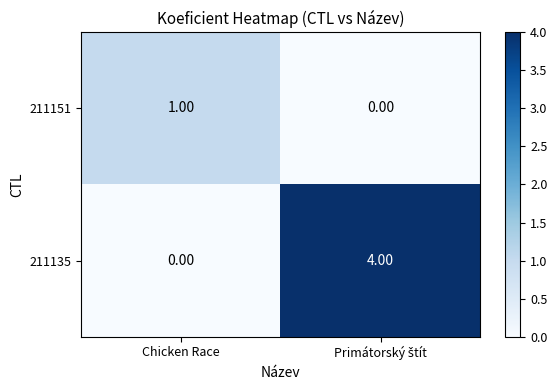

Which series has the largest total across all categories?

211135